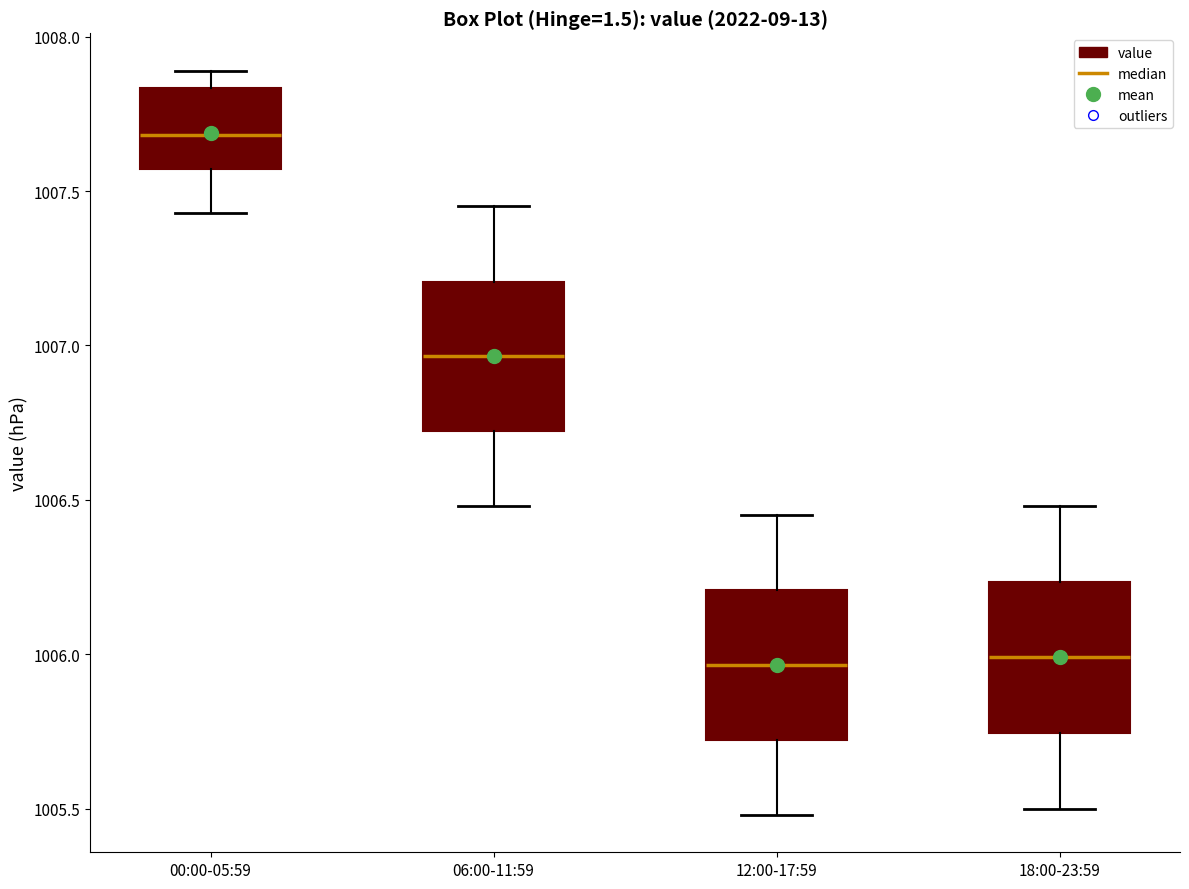

Reading left to right, read every box against the y-axis: the position of its median line, the range the box covers, and the ends of its whiskers. The values are not printed on the chart, so give them approximately, as read against the axis.

00:00-05:59: median 1007.70, box 1007.55 to 1007.85, whiskers 1007.45 to 1007.90
06:00-11:59: median 1006.95, box 1006.70 to 1007.20, whiskers 1006.50 to 1007.45
12:00-17:59: median 1005.95, box 1005.70 to 1006.20, whiskers 1005.50 to 1006.45
18:00-23:59: median 1006.00, box 1005.75 to 1006.25, whiskers 1005.50 to 1006.50